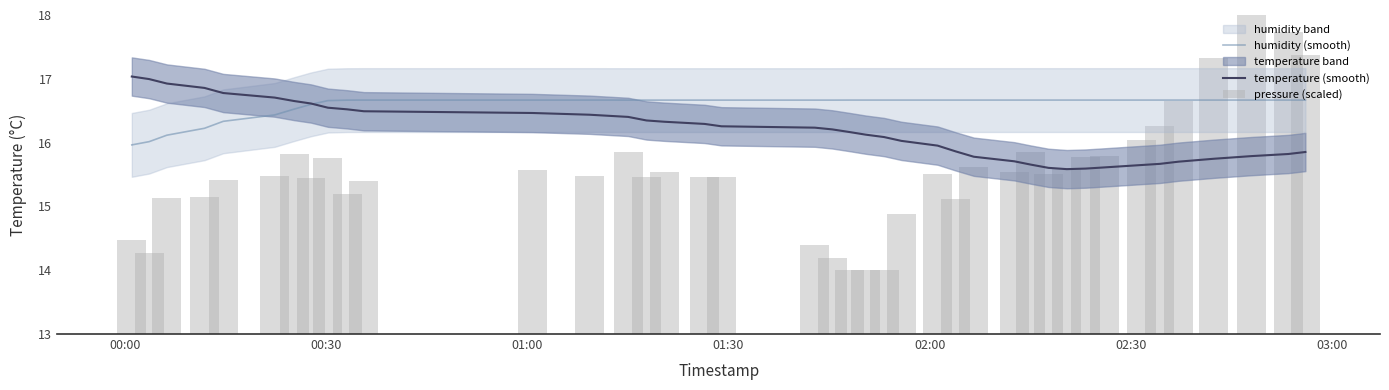

At how many categories does at least one series exceed 5?

40